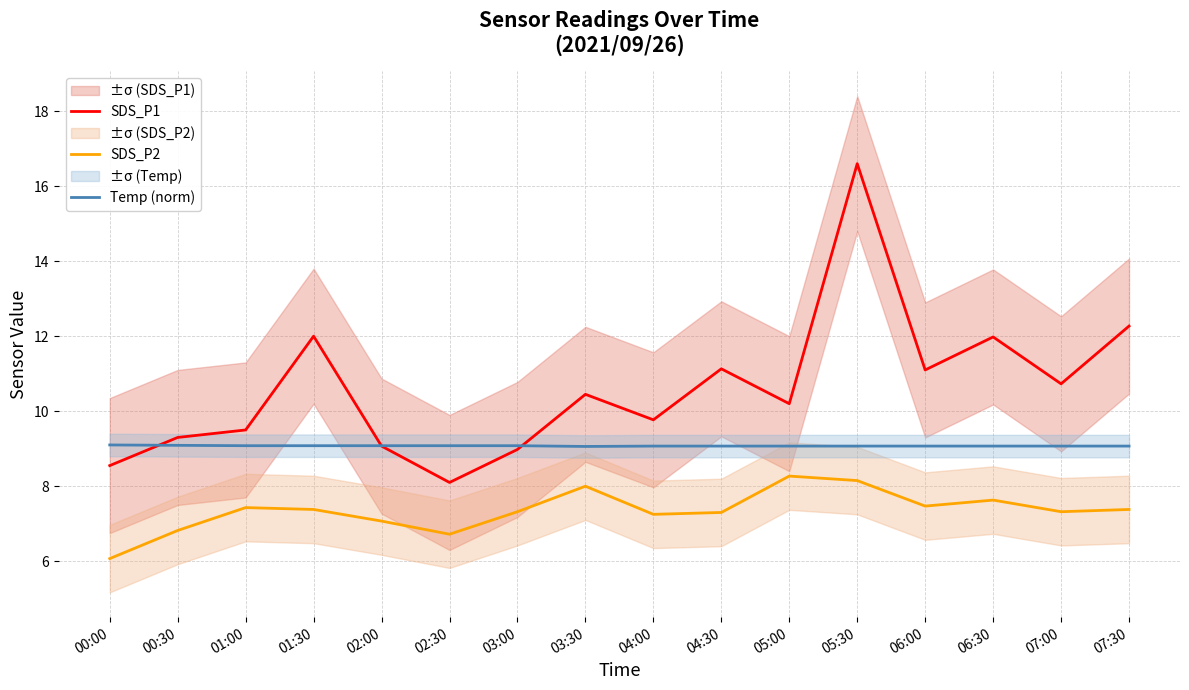

At which label does SDS_P2 first exceed 7?

01:00